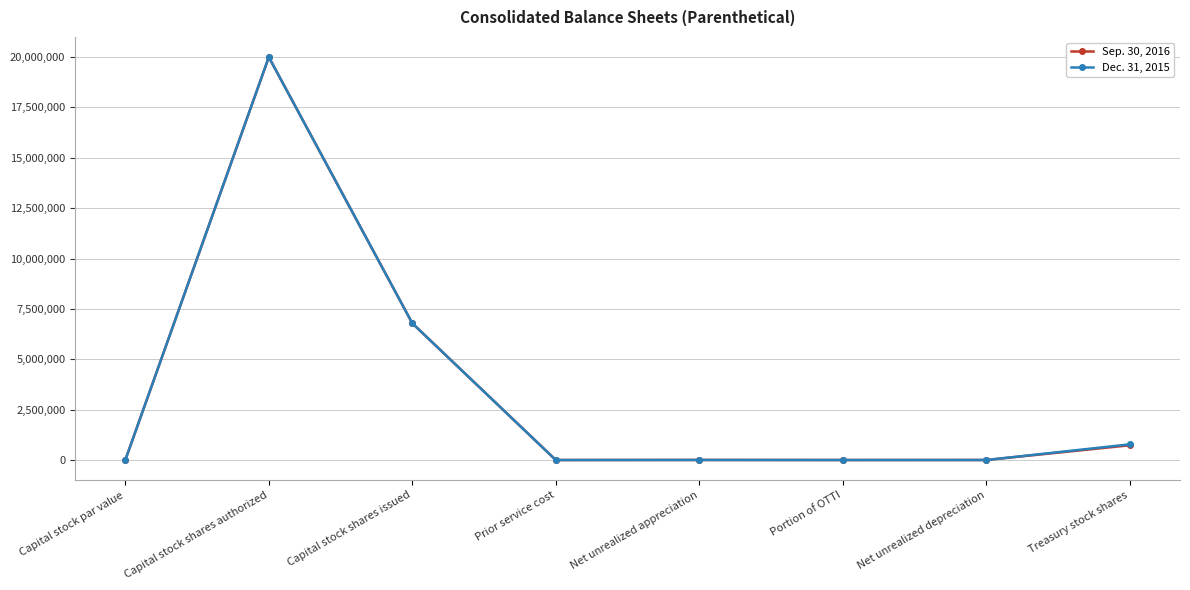

At Portion of OTTI, list the series in order from smallest to largest.

Sep. 30, 2016, Dec. 31, 2015